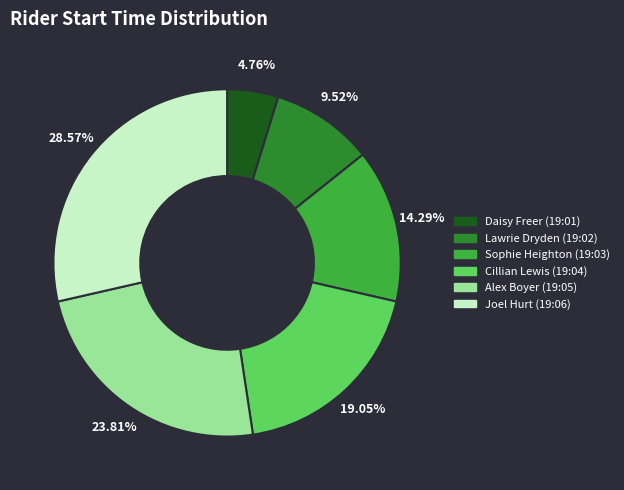

To the nearest percent, what portion does Alex Boyer (19:05) represent?

24%